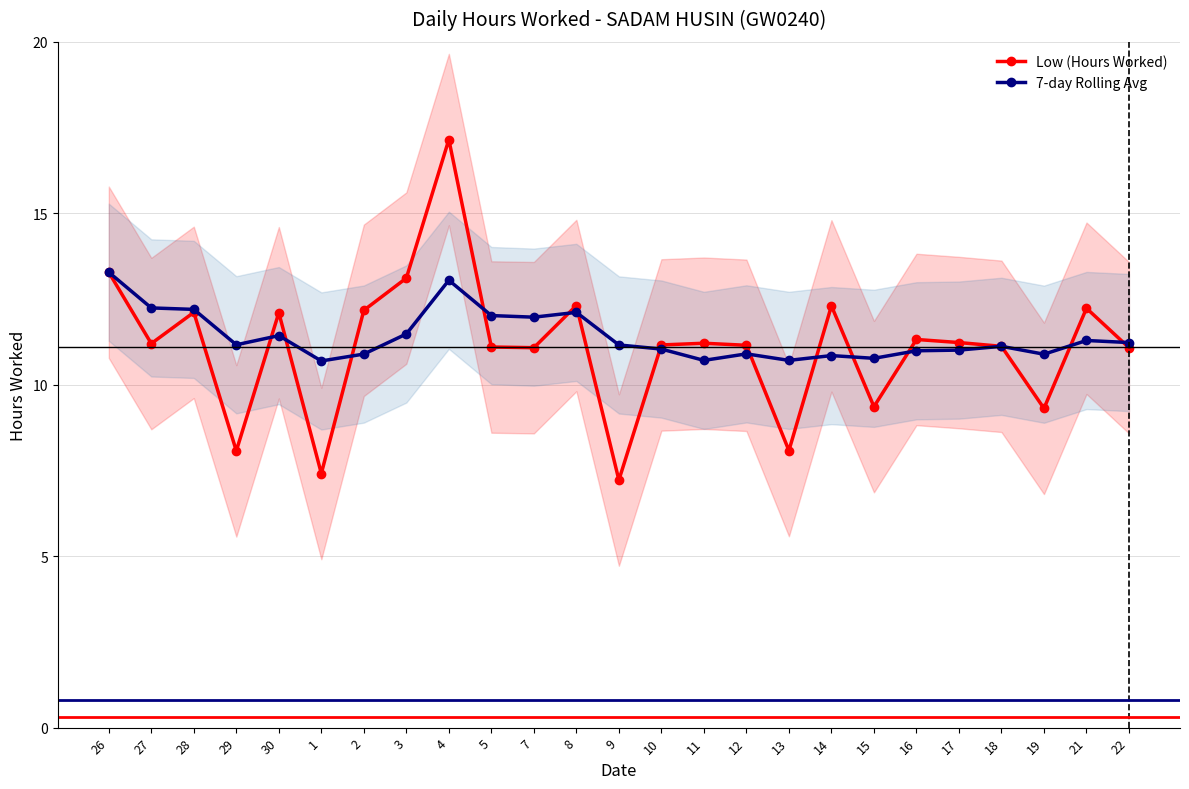

Which series has the largest range (max minus min)?

Low (Hours Worked)